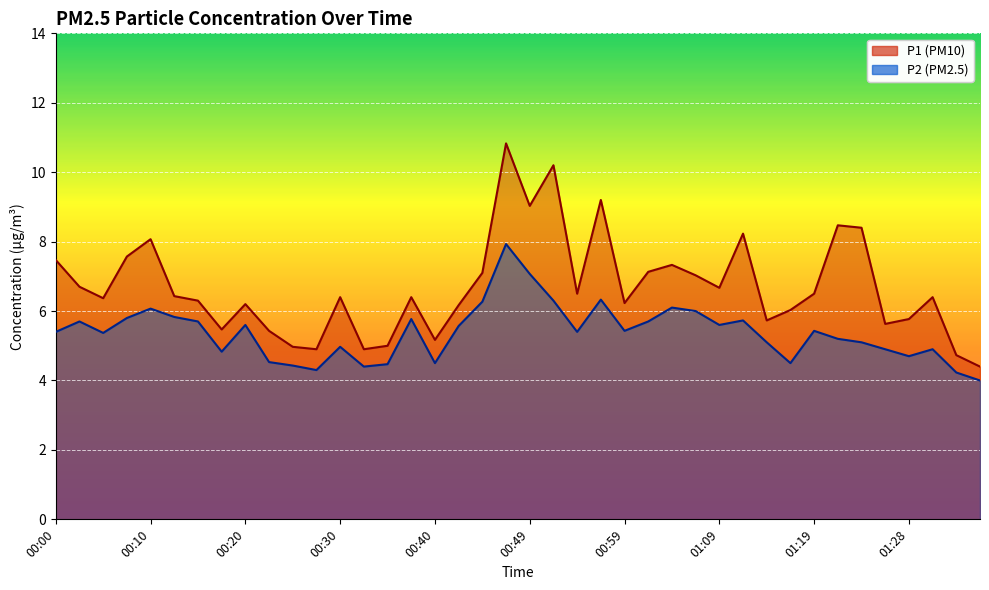

What is the total value across all series at 01:16?

10.5